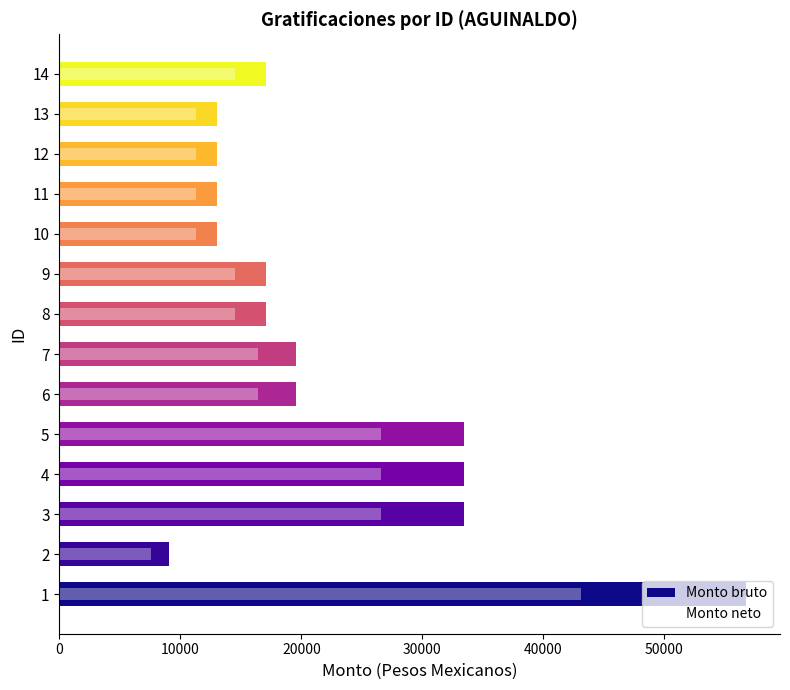

Reading left to right, transcribe all the data shown in this chart.

Monto bruto: 56711.8	9079.0	33464.7	33464.7	33464.7	19533.7	19533.7	17046.1	17046.1	13053.2	13053.2	13053.2	13053.2	17046.1
Monto neto: 43136.3	7540.1	26576.0	26576.0	26576.0	16425.9	16425.9	14523.0	14523.0	11335.8	11335.8	11335.8	11335.8	14523.0